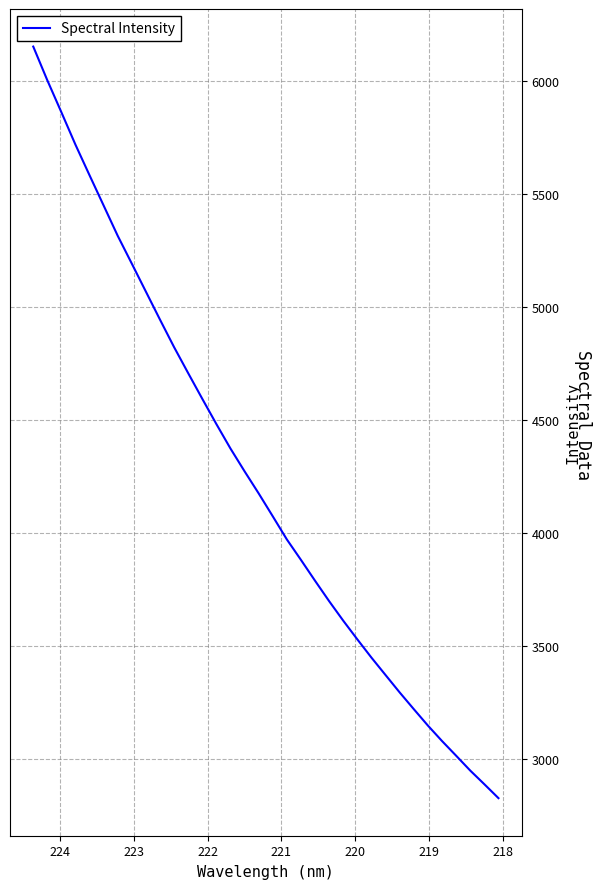

What is the value of the 29th point from the left?

5449.6